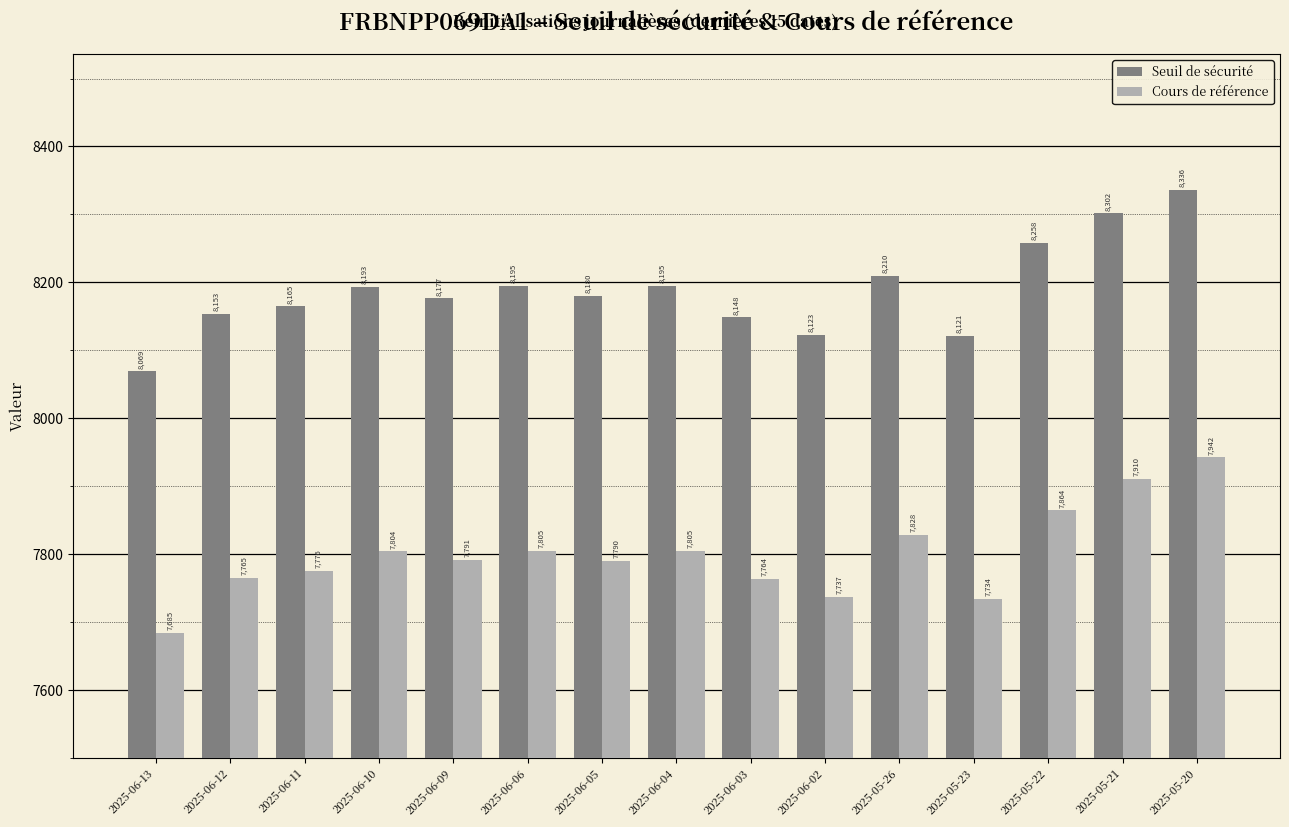

What position from the left is 2025-06-04?

8